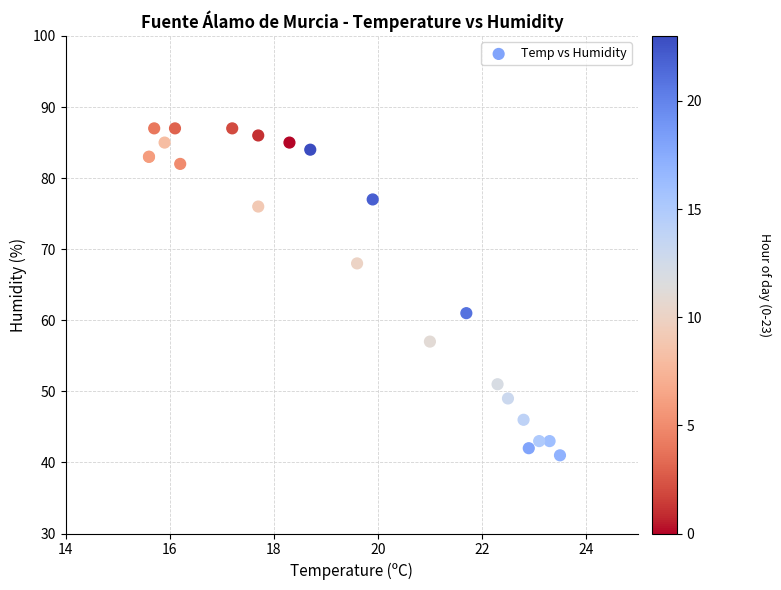

What Y value in the scatter plot is closest to 64?

61